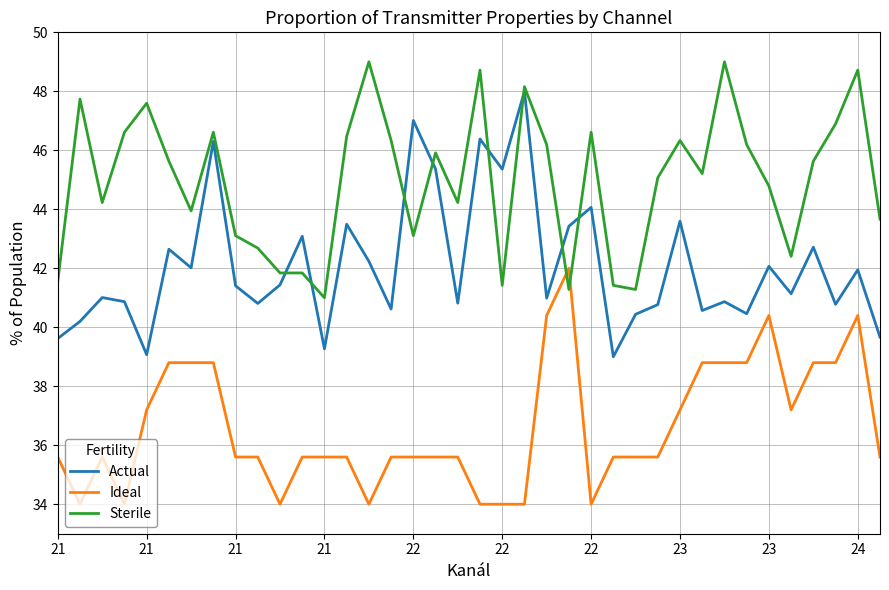

What is the difference between the maximum and minimum values in the Actual series?

9.0